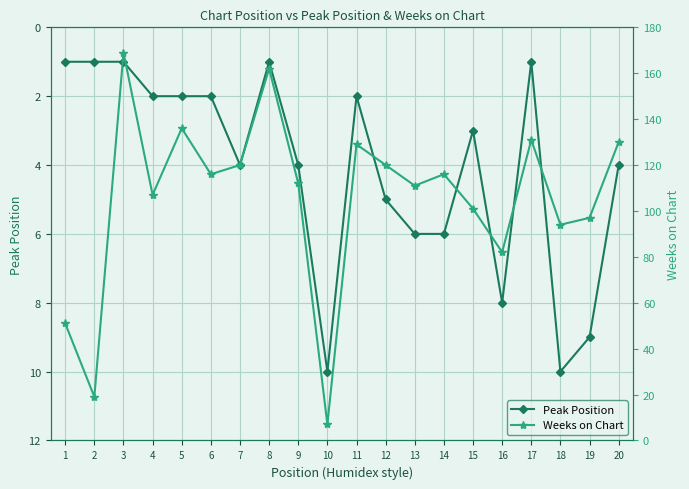

Reading right to left, transcribe all the data shown in this chart.

Peak Position: 20=4	19=9	18=10	17=1	16=8	15=3	14=6	13=6	12=5	11=2	10=10	9=4	8=1	7=4	6=2	5=2	4=2	3=1	2=1	1=1
Weeks on Chart: 20=130	19=97	18=94	17=131	16=82	15=101	14=116	13=111	12=120	11=129	10=7	9=112	8=162	7=120	6=116	5=136	4=107	3=169	2=19	1=51